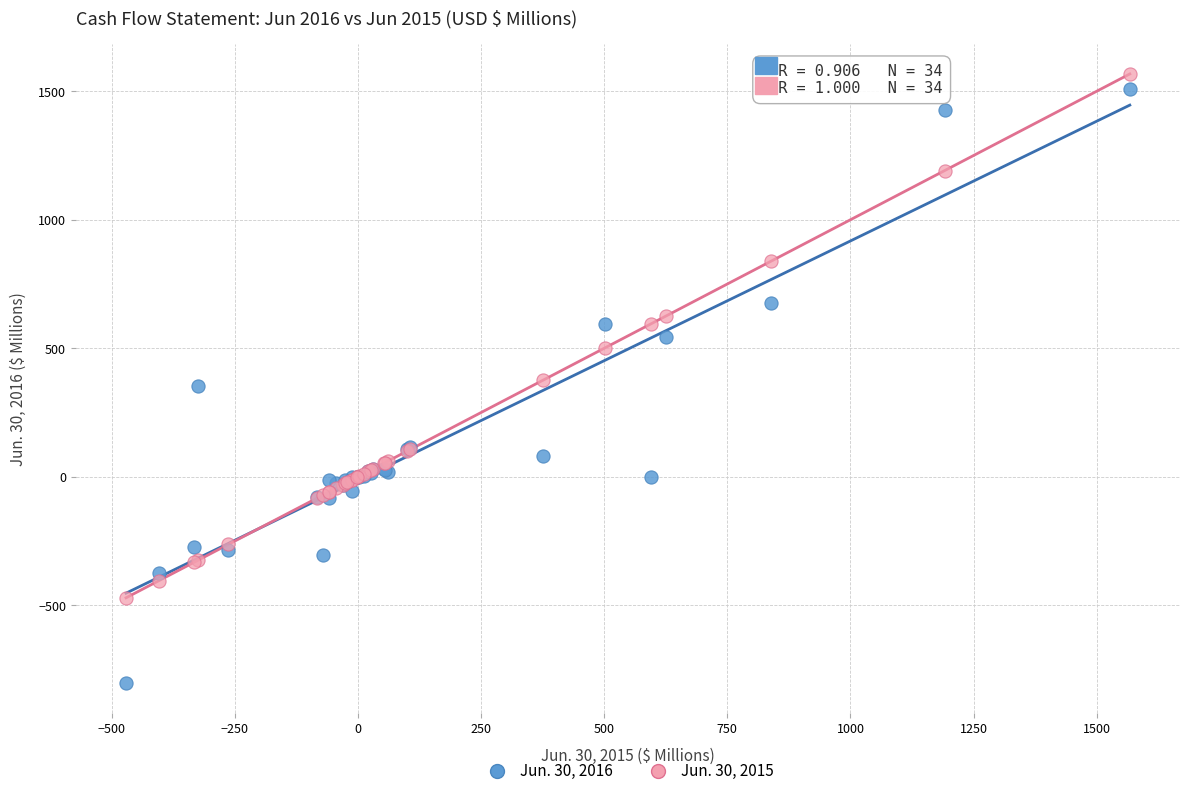

Which series contains the highest Y value?

Jun. 30, 2015